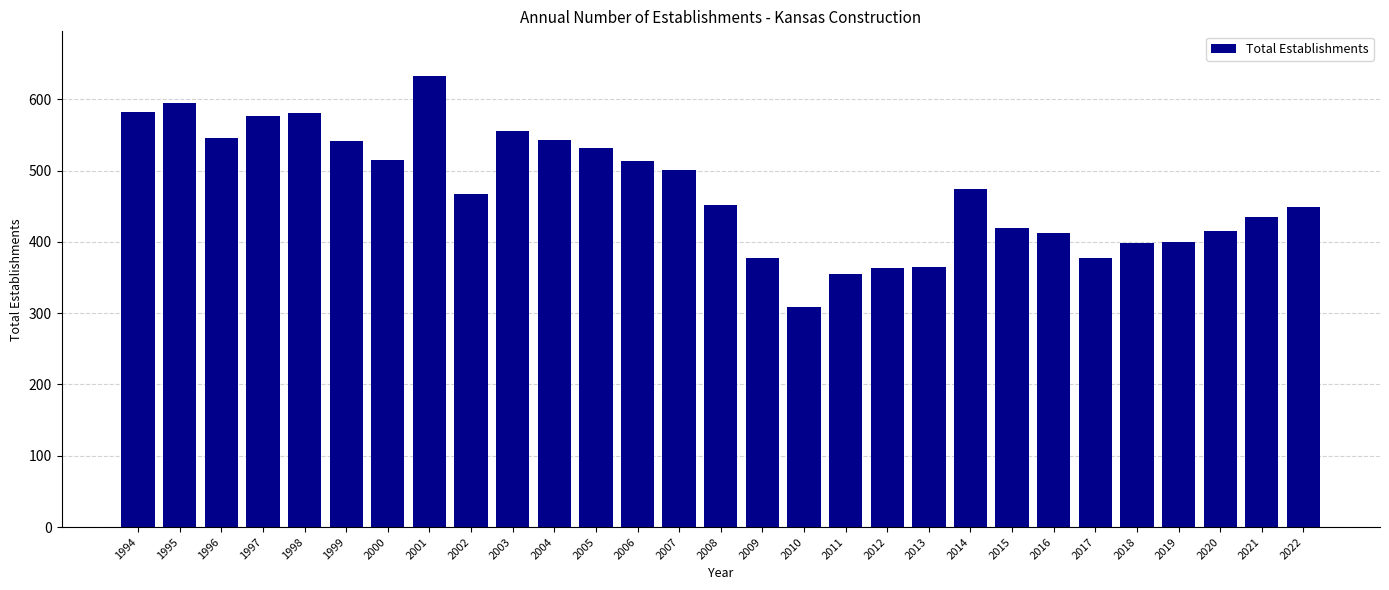

What is the smallest value displayed?

309